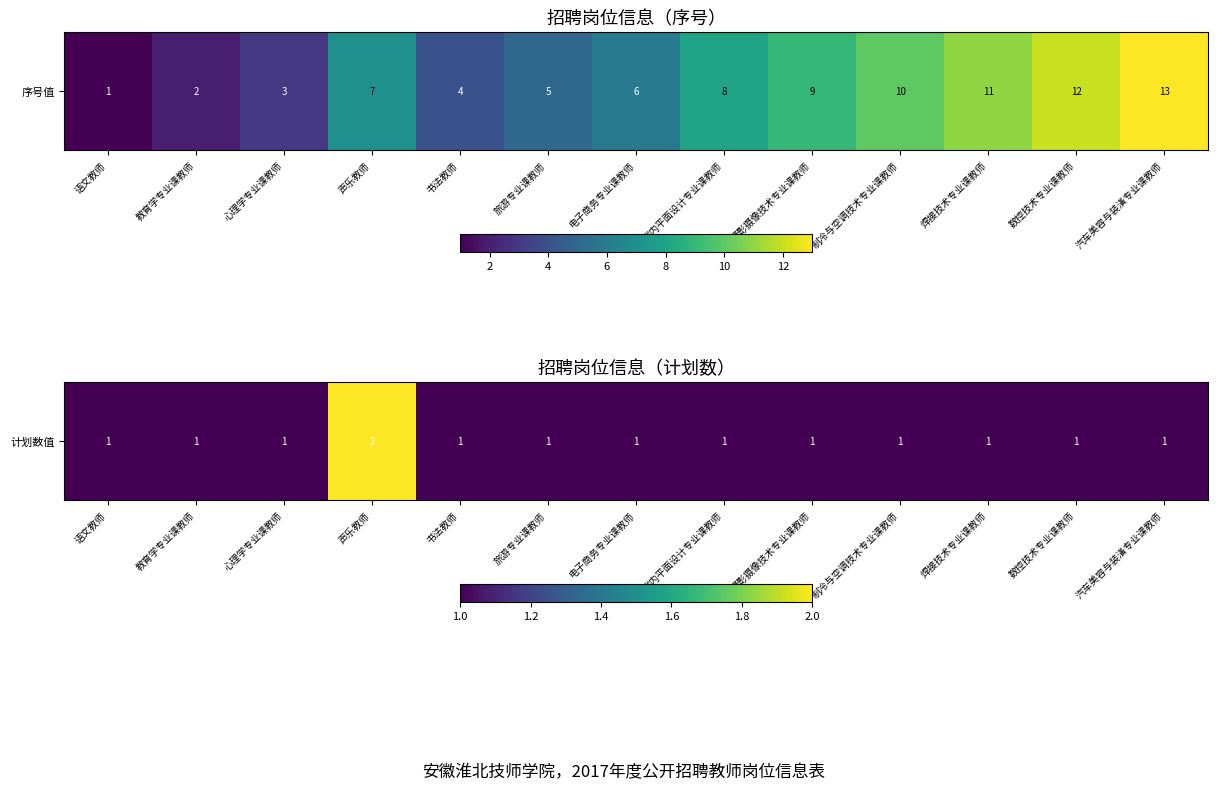

Approximately how many times larger is the value at 汽车美容与装潢专业课教师 compared to 语文教师?

1.0